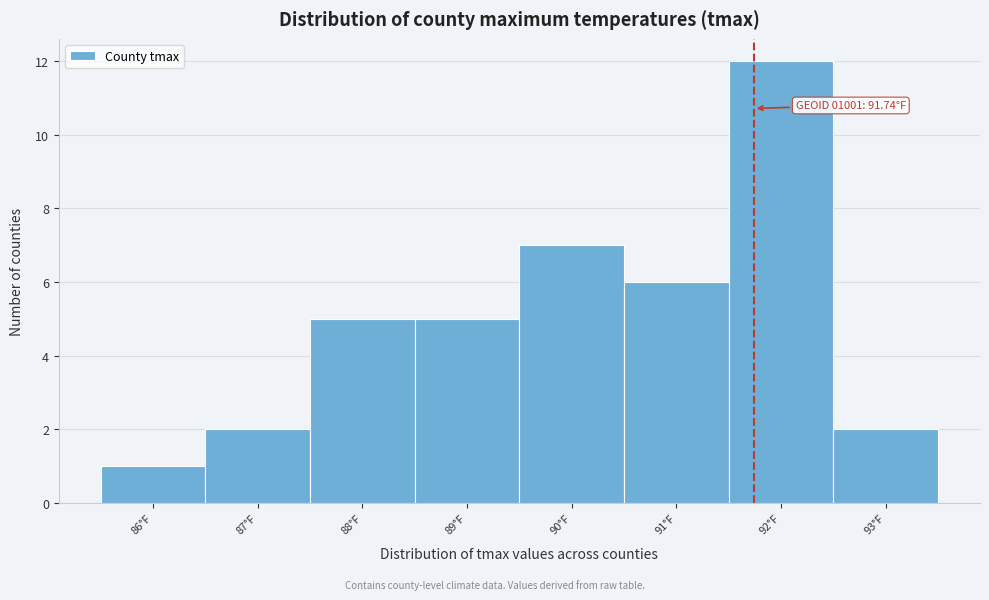

Over which range of the x-axis is the bar tallest?

91.5 to 92.5